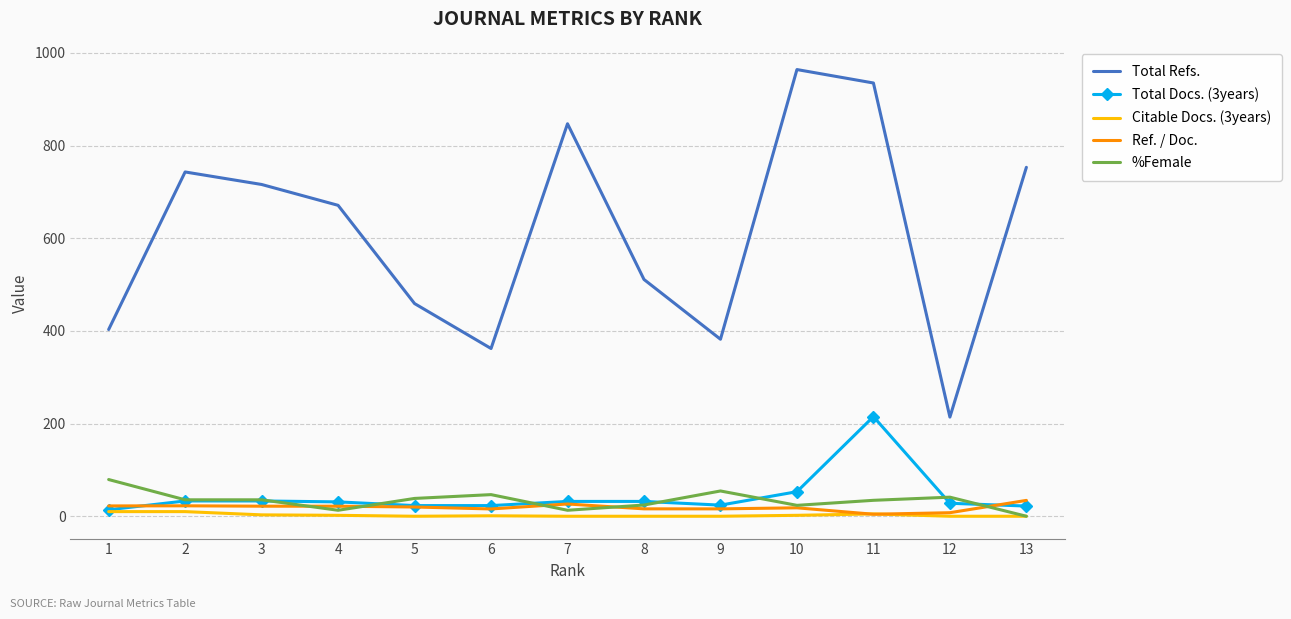

List the series in order of their peak value, lowest first.

Citable Docs. (3years), Ref. / Doc., %Female, Total Docs. (3years), Total Refs.